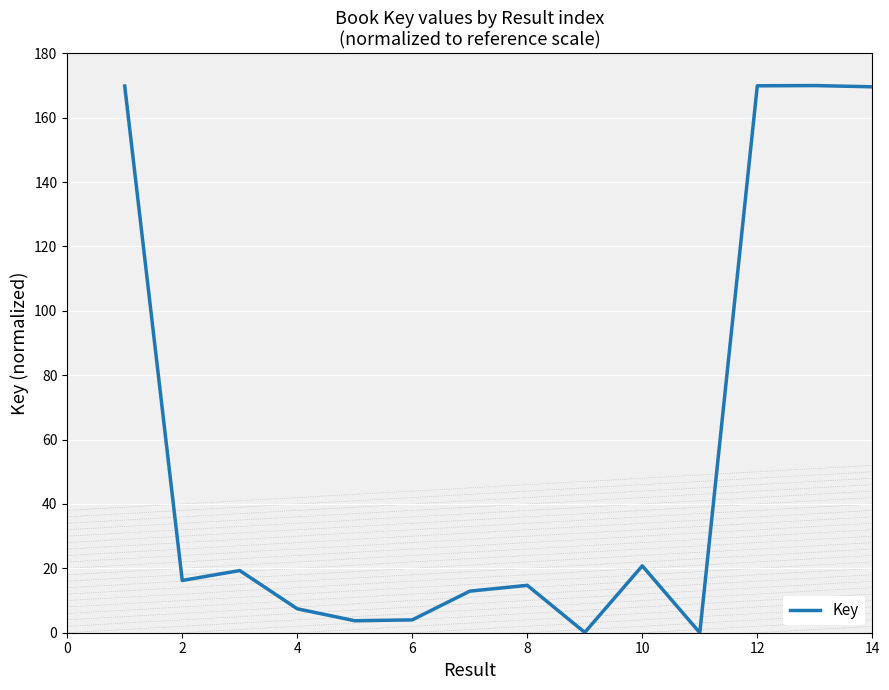

What is the sum of all values?

778.6